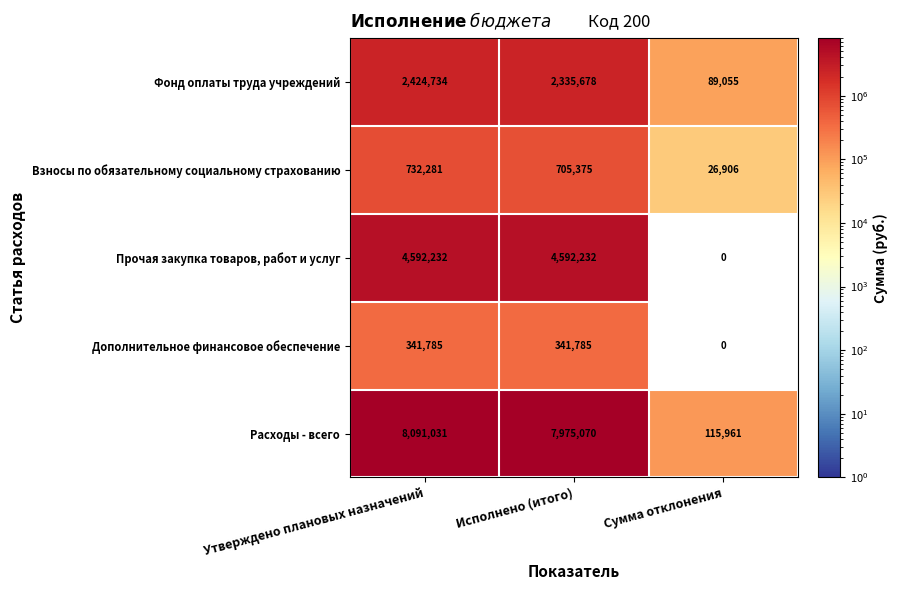

Rank the series by their maximum value, from highest to lowest.

Расходы - всего, Прочая закупка товаров, работ и услуг, Фонд оплаты труда учреждений, Взносы по обязательному социальному страхованию, Дополнительное финансовое обеспечение